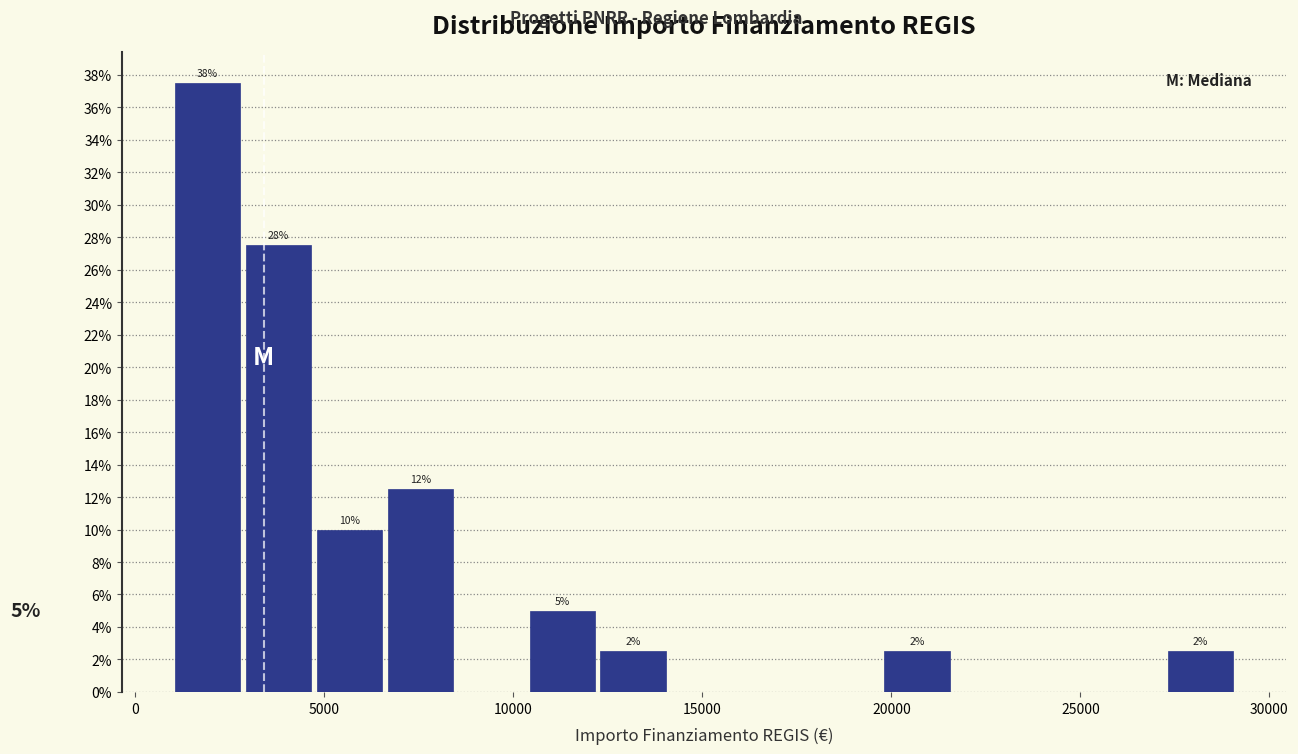

Around what value on the x-axis is the tallest bar? Give the approximate position of its centre, as read against the axis.

2000